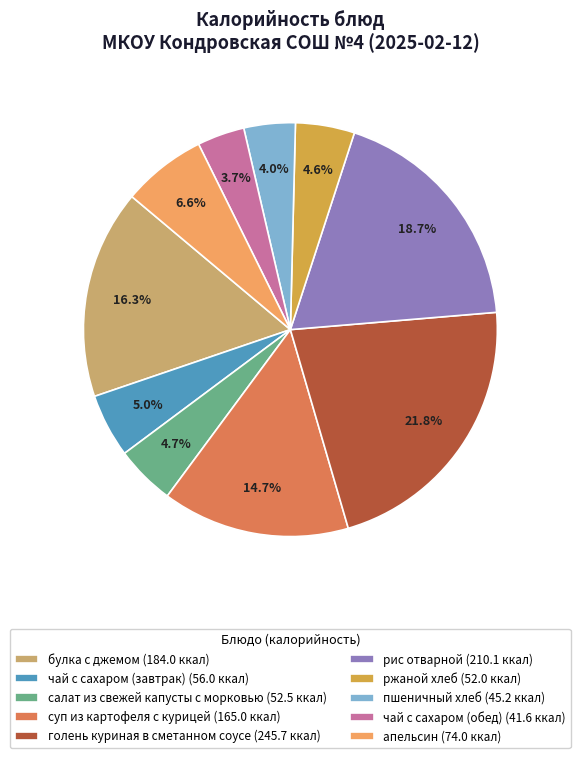

Between суп из картофеля с курицей (165.0 ккал) and ржаной хлеб (52.0 ккал), which is larger?

суп из картофеля с курицей (165.0 ккал)